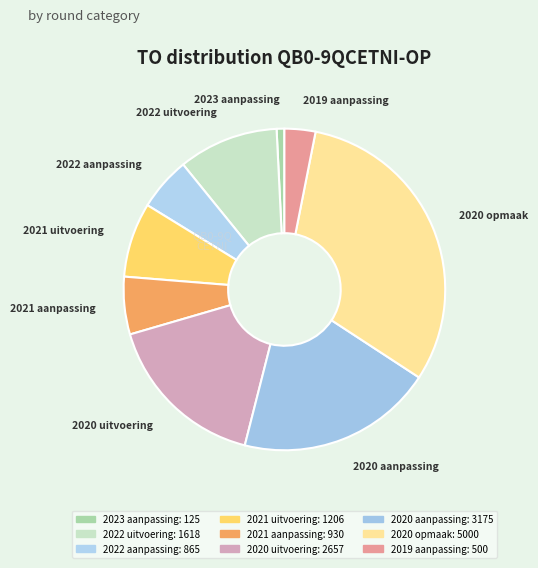

Is the sum of 2021 uitvoering and 2021 aanpassing greater than half?

No